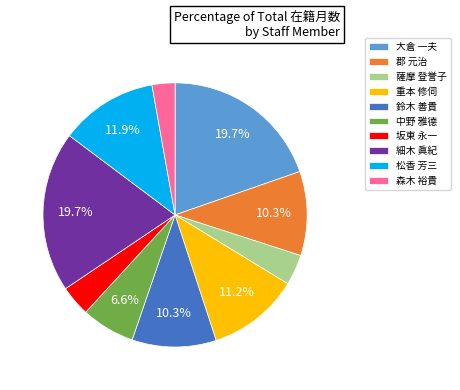

Is it true that 鈴木 善貴 is 24% of the pie?

False